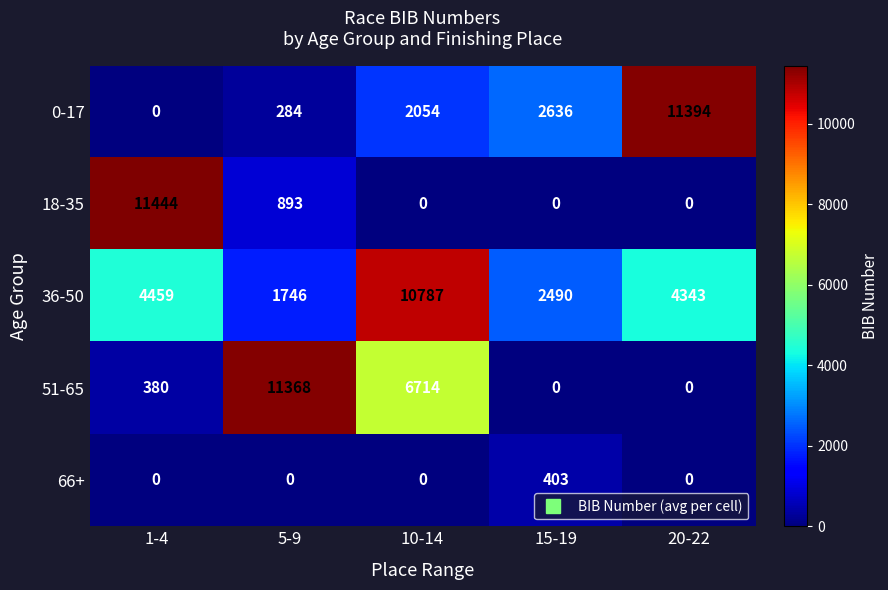

Reading right to left, transcribe all the data shown in this chart.

0-17: 20-22=11394	15-19=2636	10-14=2054	5-9=284	1-4=0
18-35: 20-22=0	15-19=0	10-14=0	5-9=893	1-4=11444
36-50: 20-22=4343	15-19=2490	10-14=10787	5-9=1746	1-4=4459
51-65: 20-22=0	15-19=0	10-14=6714	5-9=11368	1-4=380
66+: 20-22=0	15-19=403	10-14=0	5-9=0	1-4=0